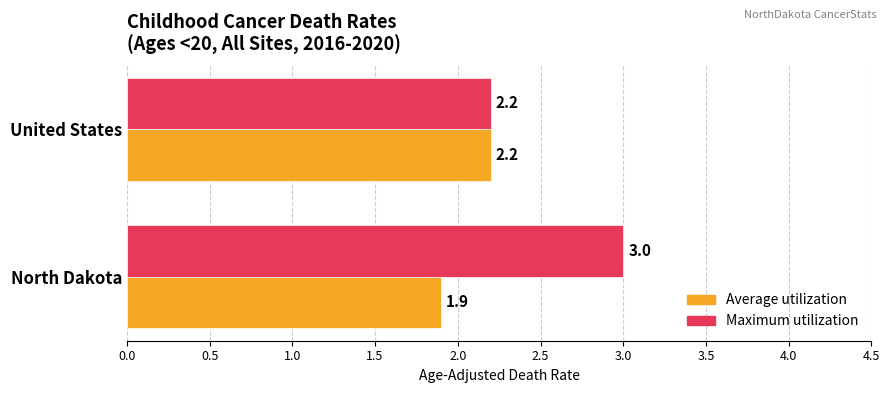

What are all the series names shown in the legend?

Average utilization, Maximum utilization